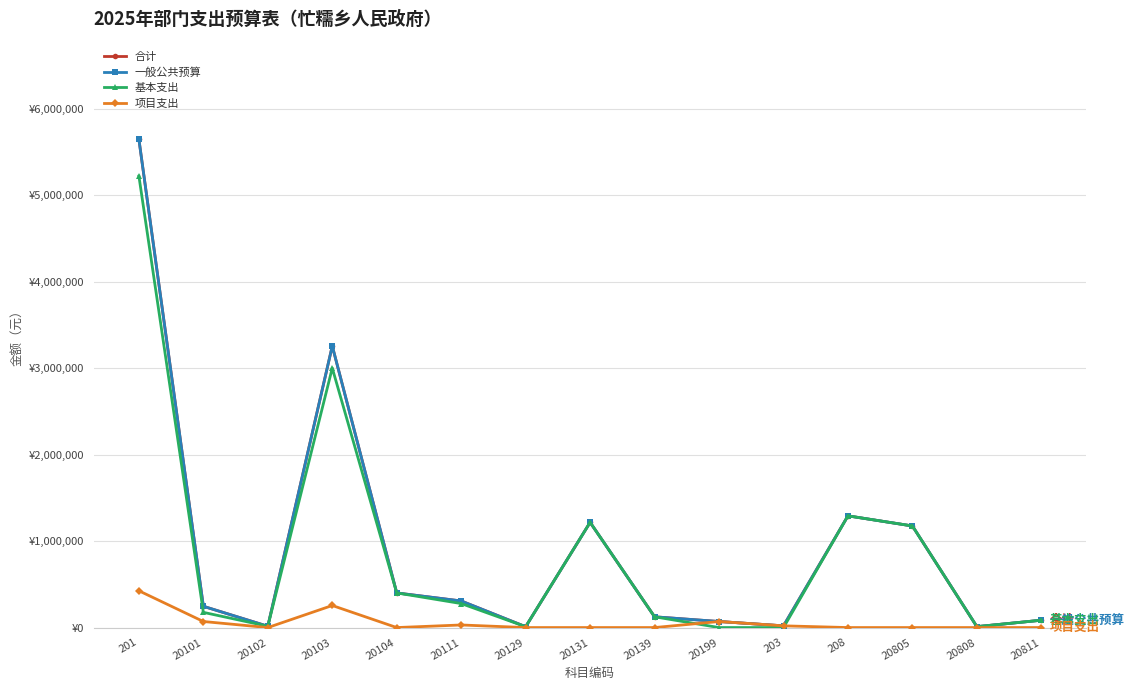

What is the difference between the maximum and minimum values in the 一般公共预算 series?

5635971.8